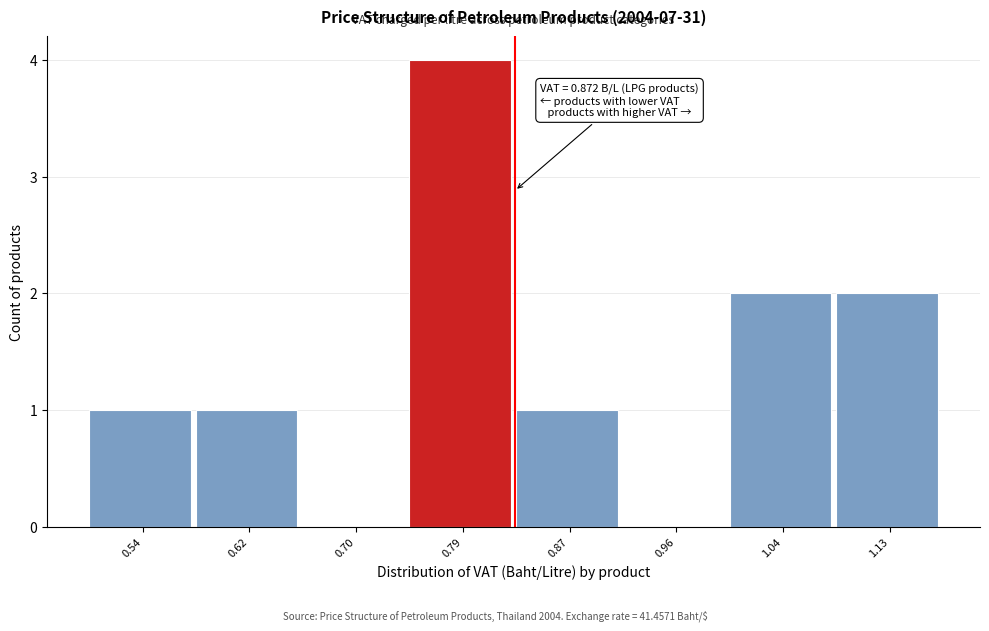

Reading left to right, list all the values displayed in this chart.

0.54=1	0.62=1	0.70=0	0.79=4	0.87=1	0.96=0	1.04=2	1.13=2